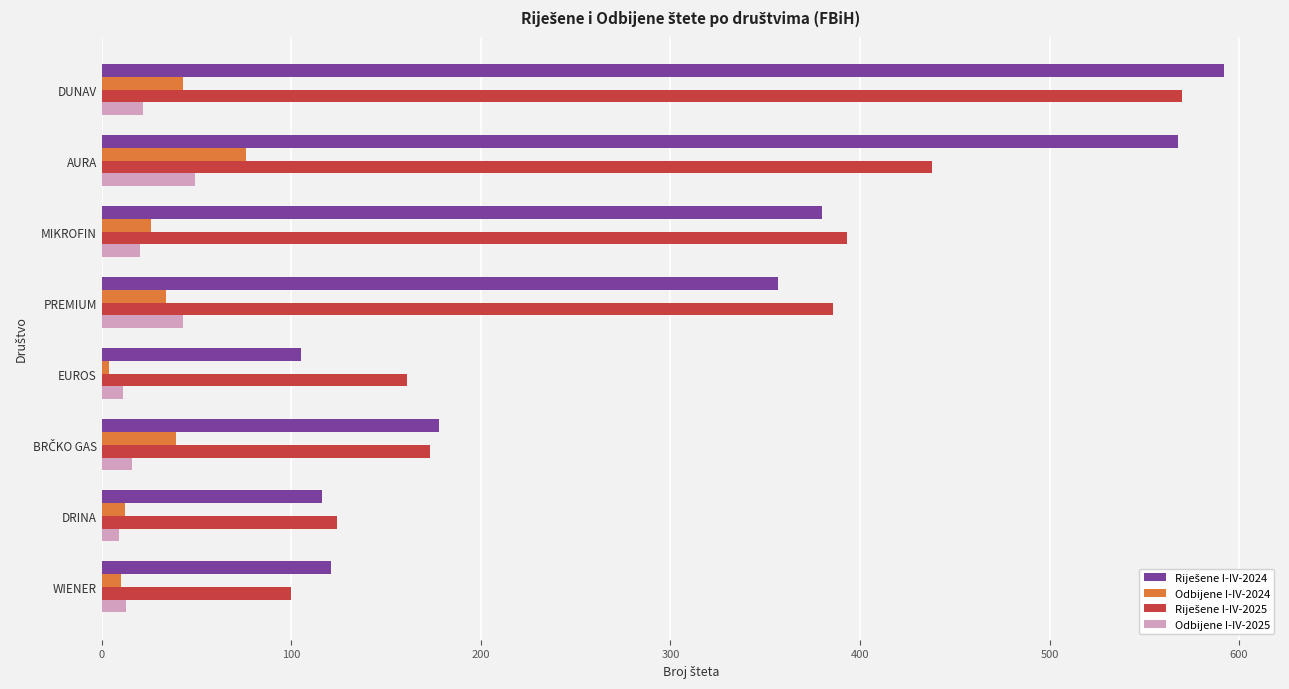

Which category has the lowest value across all series?

EUROS